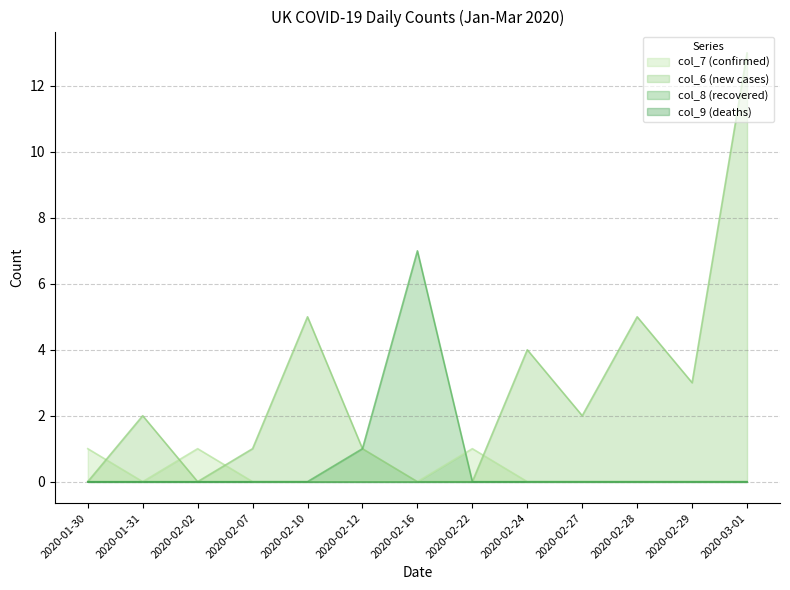

At which category does col_6 (new cases) reach its first local peak?

2020-01-31